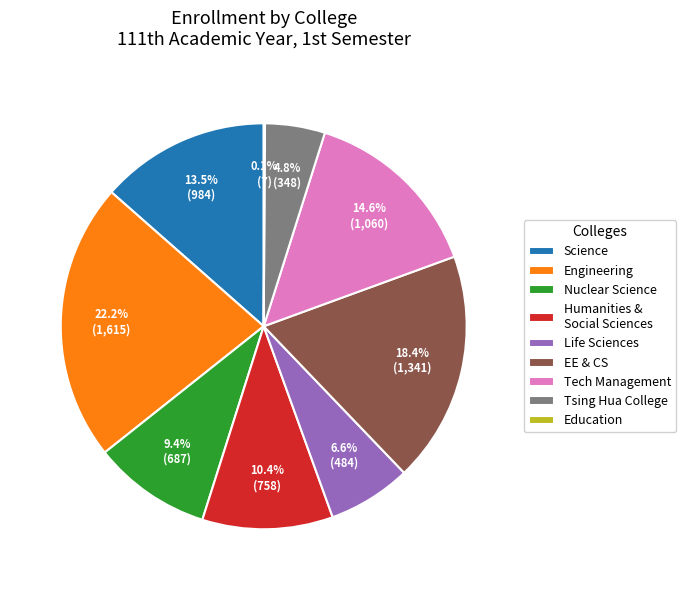

Does Engineering account for over 50% of the chart?

No